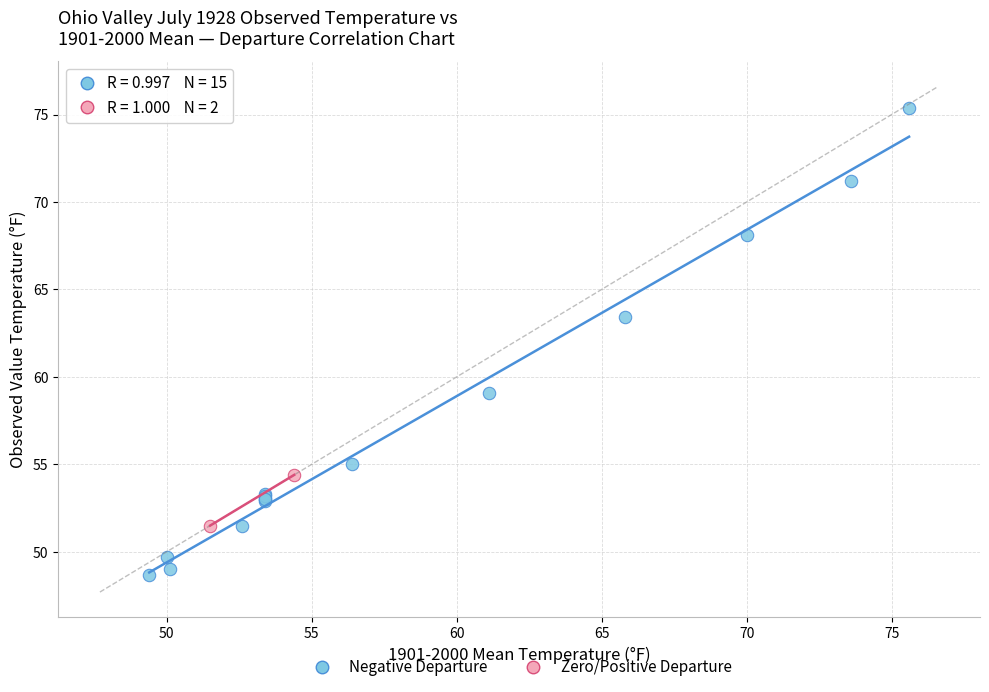

Which series reaches the maximum Y coordinate?

Negative Departure